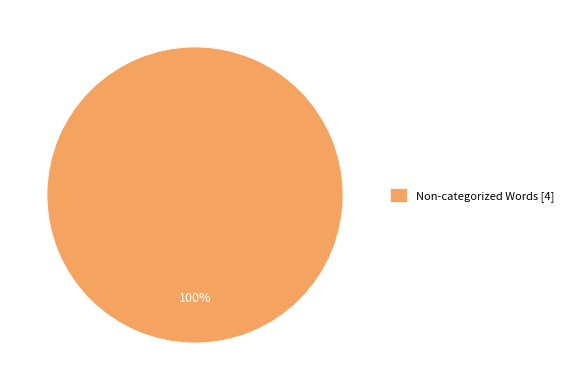

True or false: Non-categorized Words [4] accounts for 90% of the total.

False